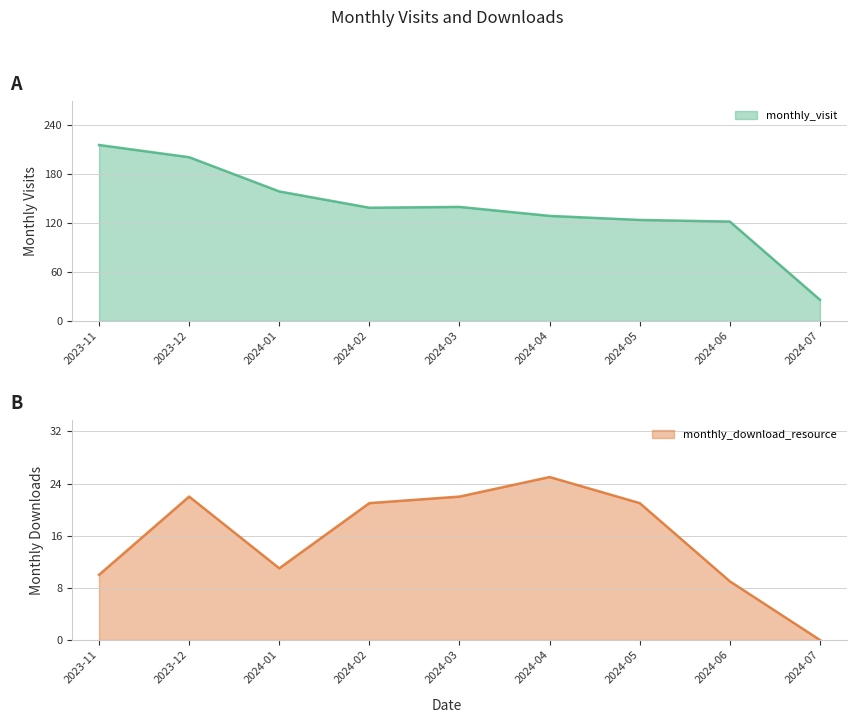

What is the minimum value for monthly_visit?

26